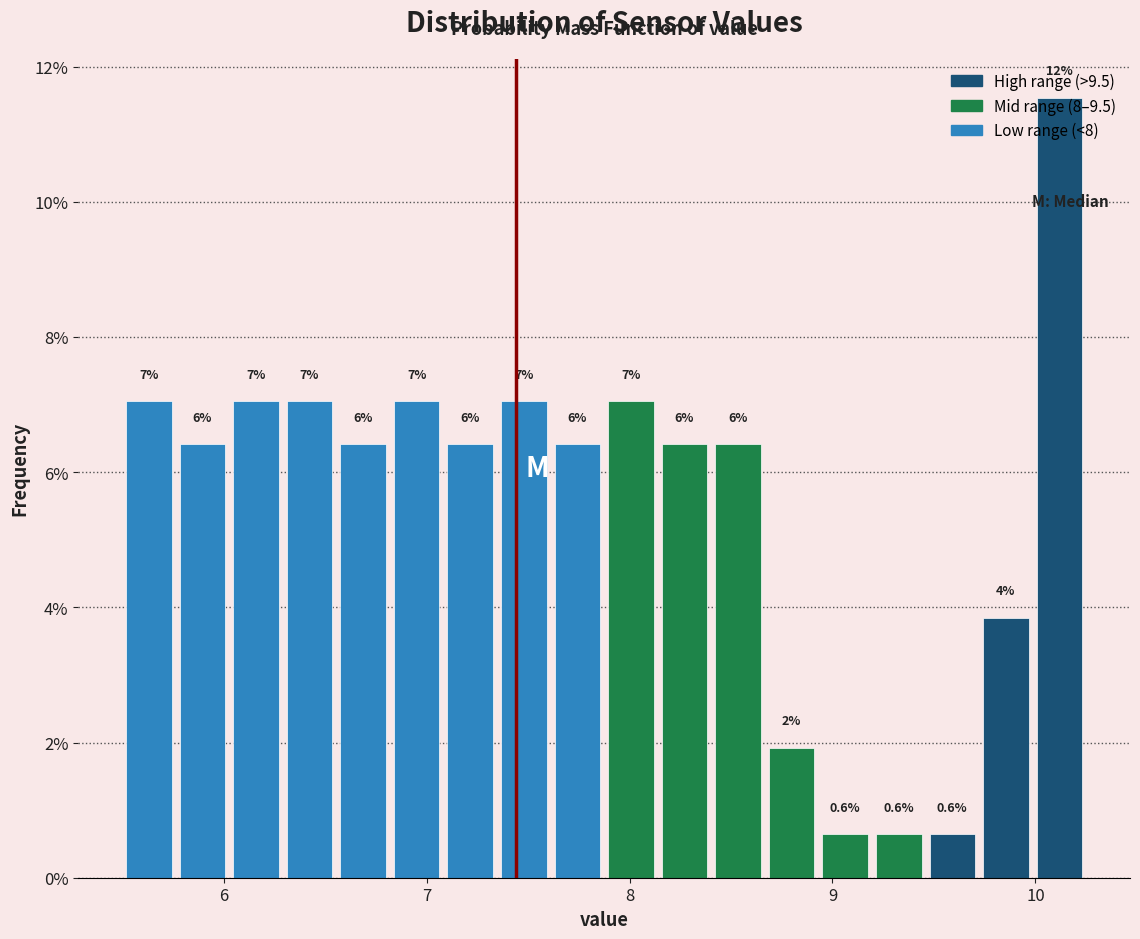

Read against the x-axis, roughly where is the centre of the tallest bar?

10.1